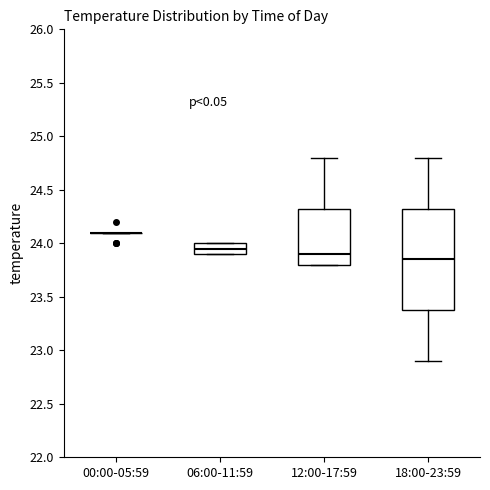

Where is the lower edge of the box for 06:00-11:59 on the y-axis? The values are not printed on the chart, so give them approximately, as read against the axis.

23.90